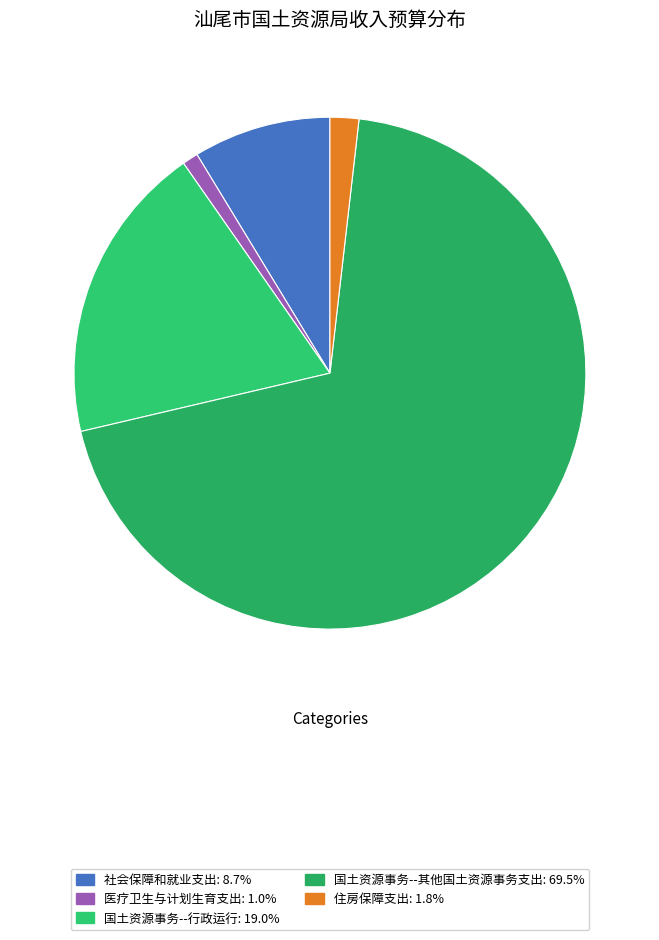

Count the number of slices in the pie.

5